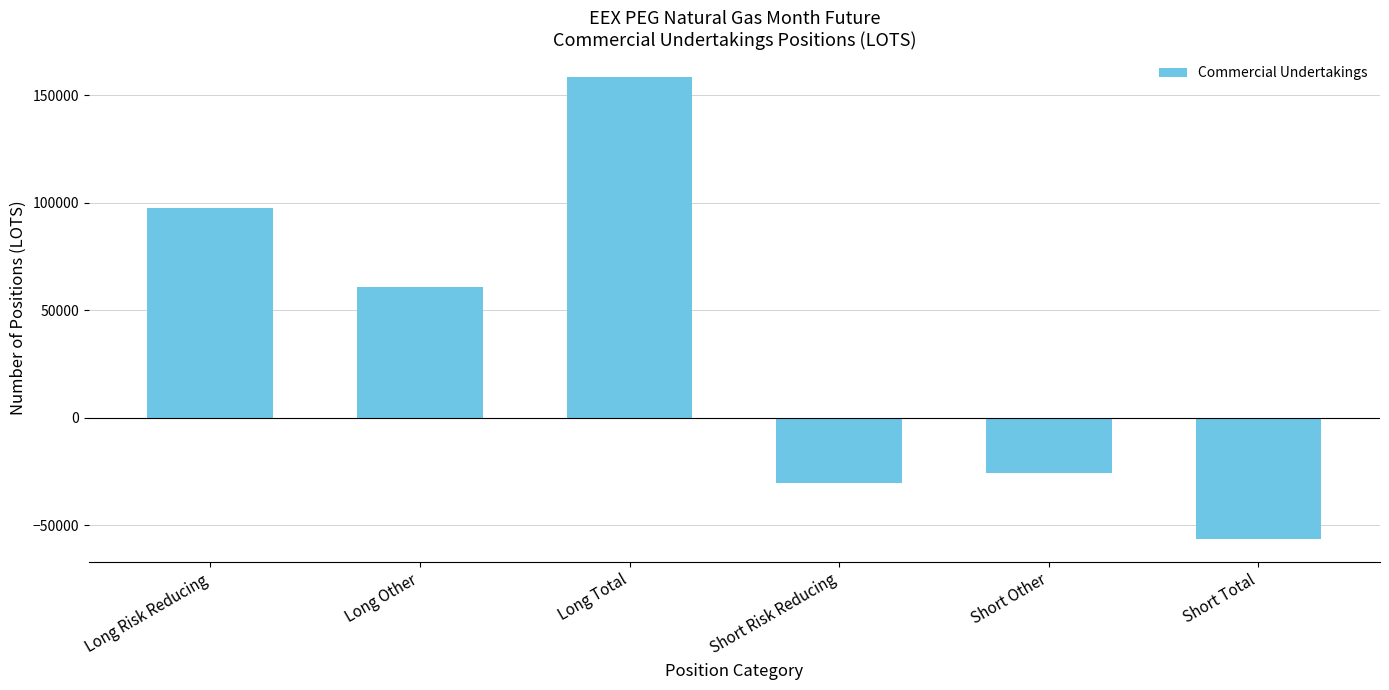

What is the change in value from Long Total to Short Other?

-184269